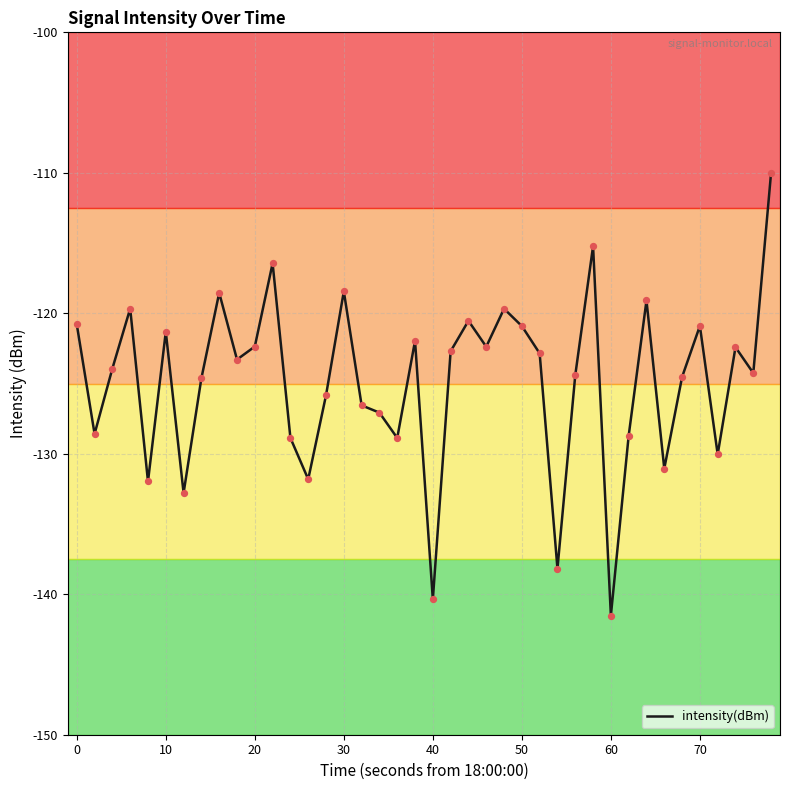

What is the smallest value displayed?

-141.5